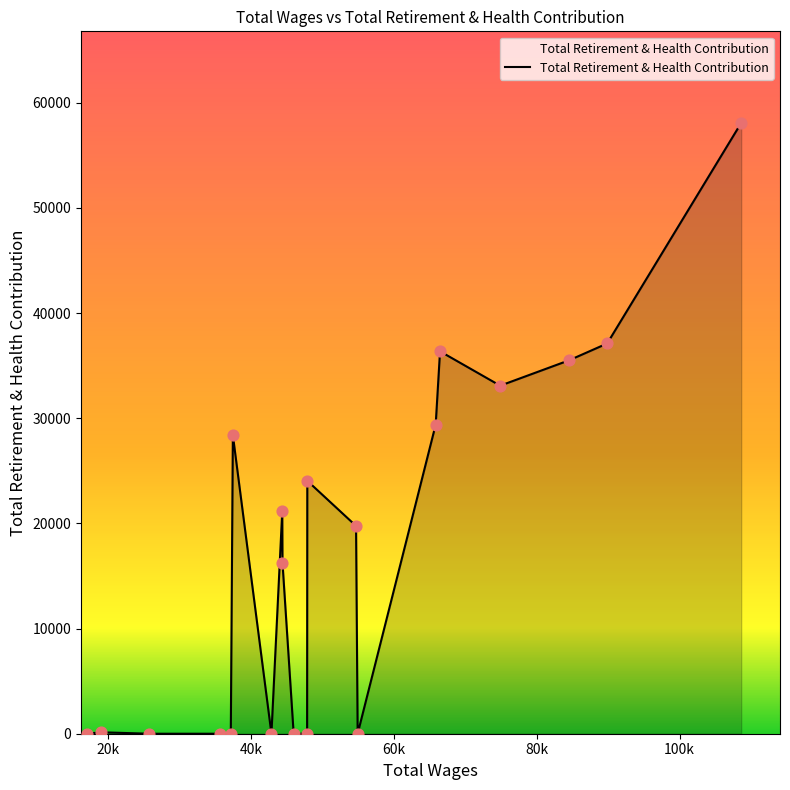

What is the maximum value shown in the chart?

58069.3